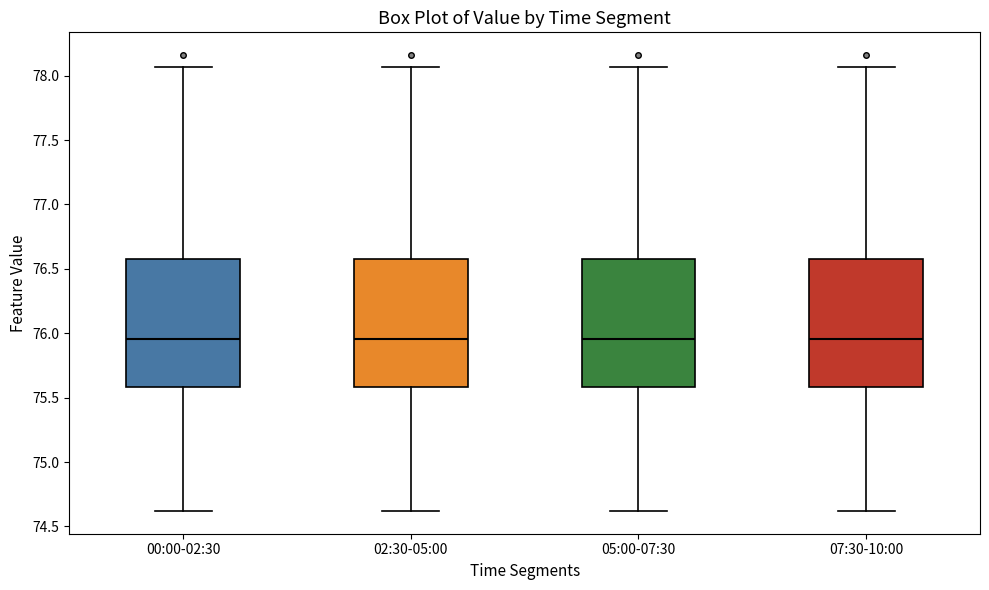

Reading left to right, read every box against the y-axis: the position of its median line, the range the box covers, and the ends of its whiskers. The values are not printed on the chart, so give them approximately, as read against the axis.

00:00-02:30: median 75.95, box 75.60 to 76.60, whiskers 74.60 to 78.05
02:30-05:00: median 75.95, box 75.60 to 76.60, whiskers 74.60 to 78.05
05:00-07:30: median 75.95, box 75.60 to 76.60, whiskers 74.60 to 78.05
07:30-10:00: median 75.95, box 75.60 to 76.60, whiskers 74.60 to 78.05